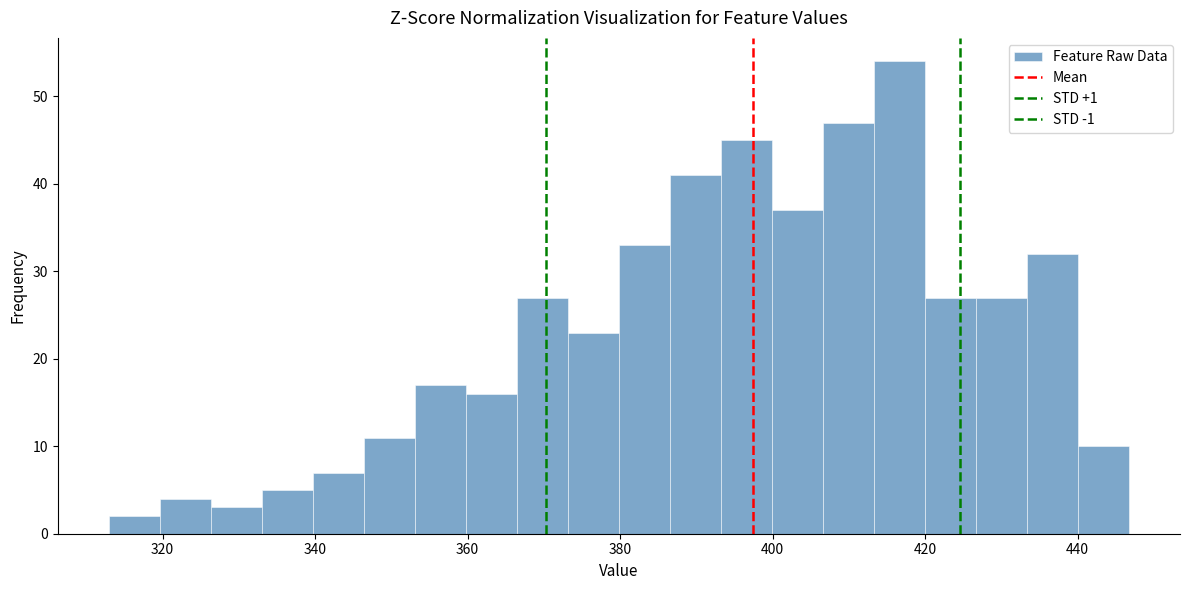

Read against the x-axis, roughly where is the centre of the tallest bar?

416